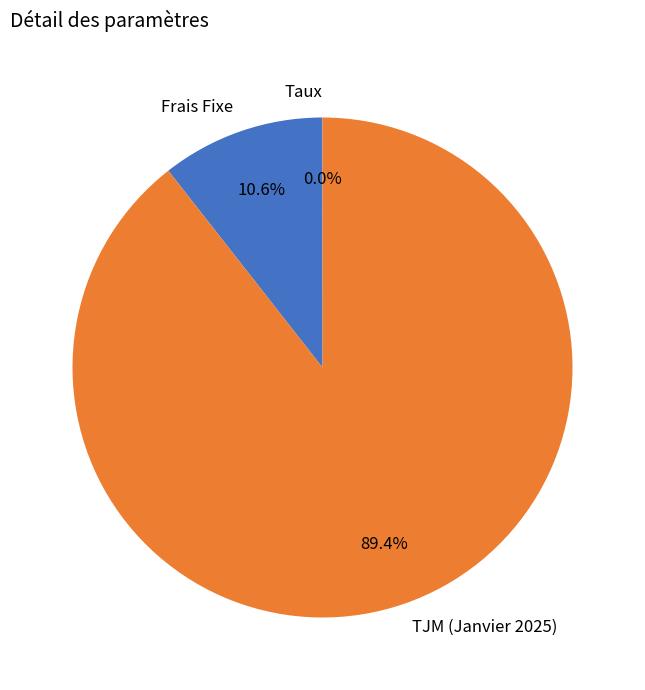

Combined, do Frais Fixe and TJM (Janvier 2025) account for over 50%?

Yes